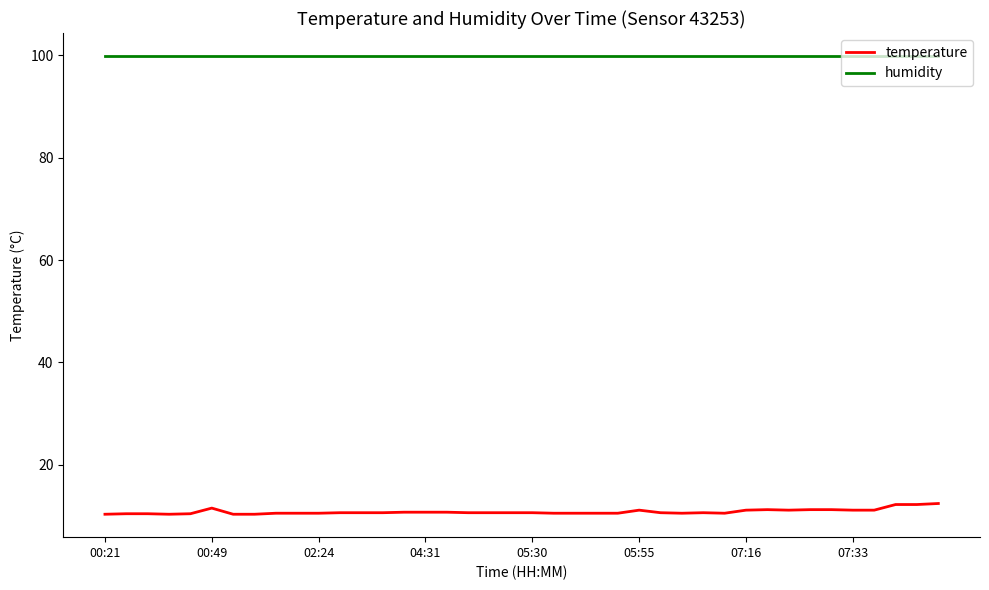

What is the minimum value shown in the chart?

10.3